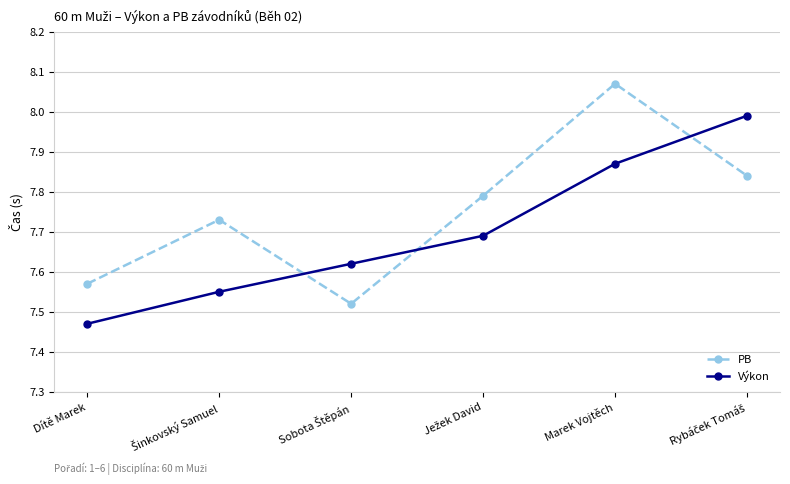

After their last crossing, which series has the higher values: Výkon or PB?

Výkon